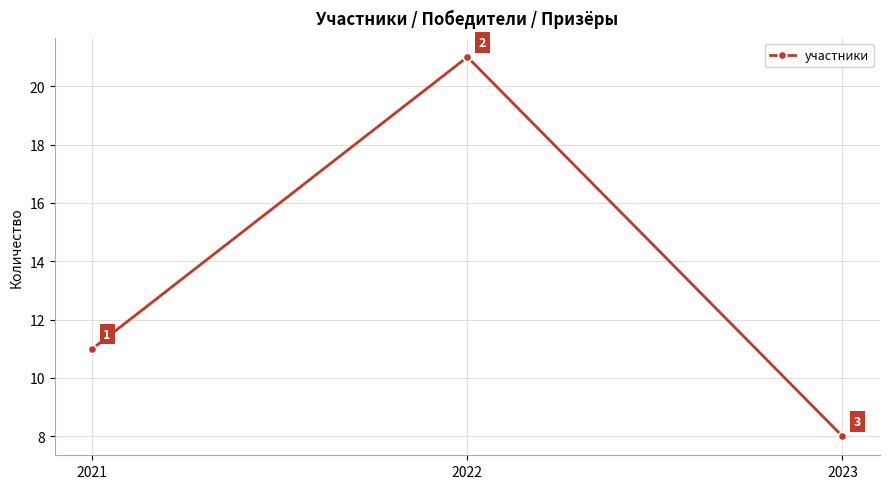

How many series are shown in this chart?

1